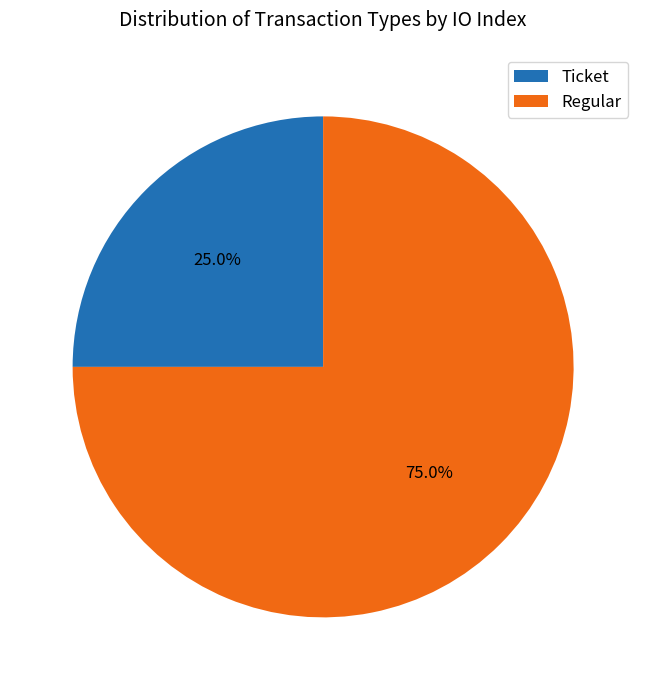

How many slices are in this pie chart?

2